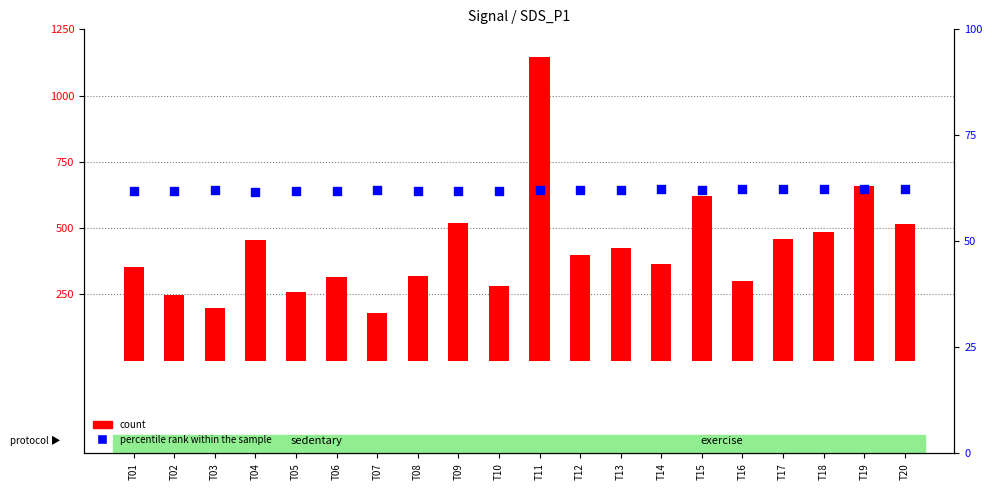

What are all the series names shown in the legend?

count, percentile rank within the sample